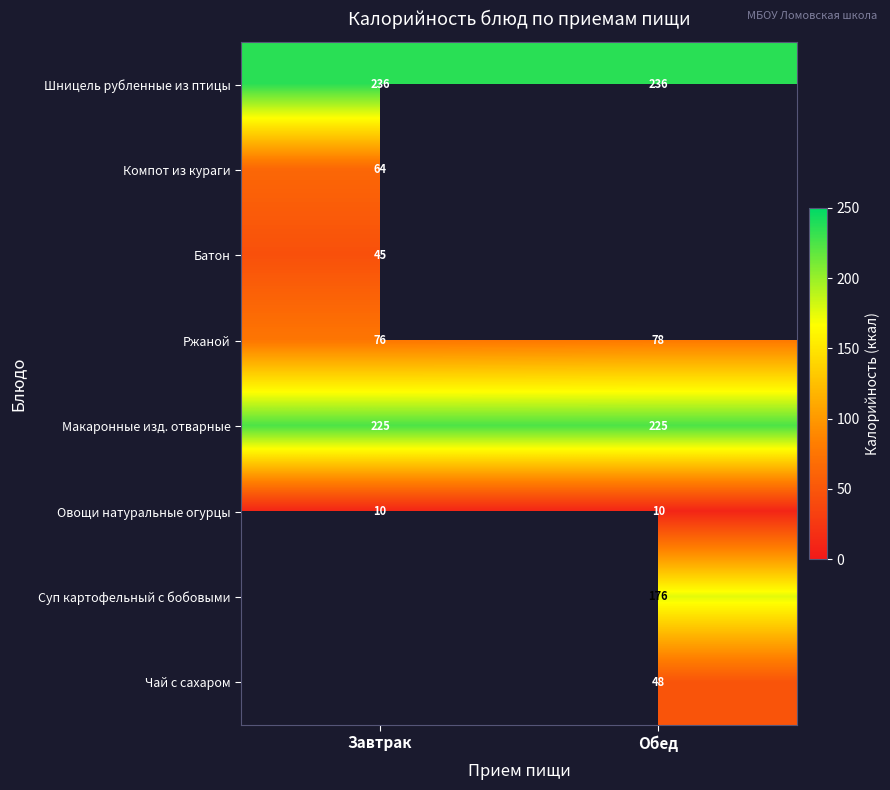

Which has a higher value, Завтрак or Обед?

Завтрак